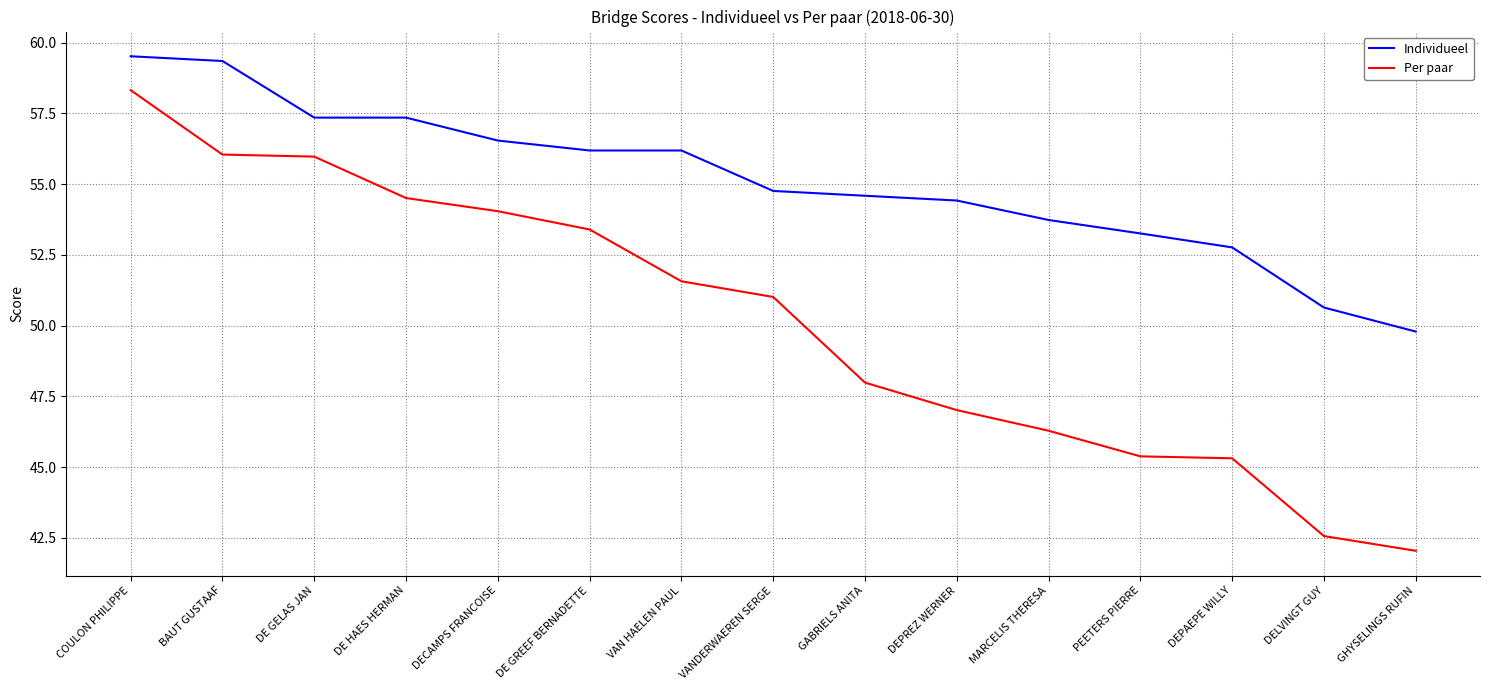

What is the difference between the Individueel values at MARCELIS THERESA and DELVINGT GUY?

3.1